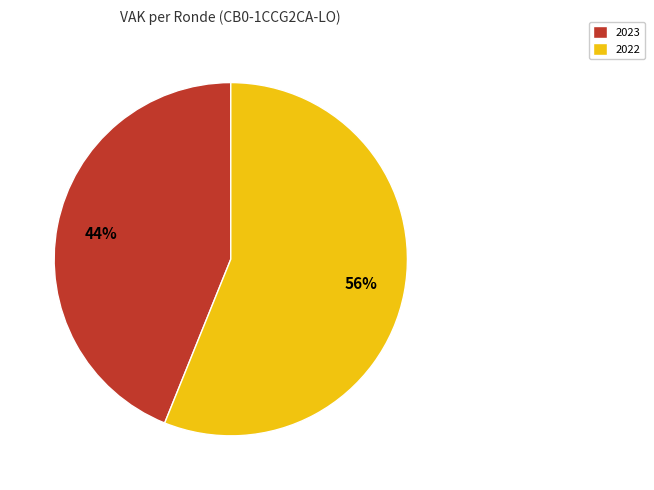

Rank the categories by value from lowest to highest.

2023, 2022